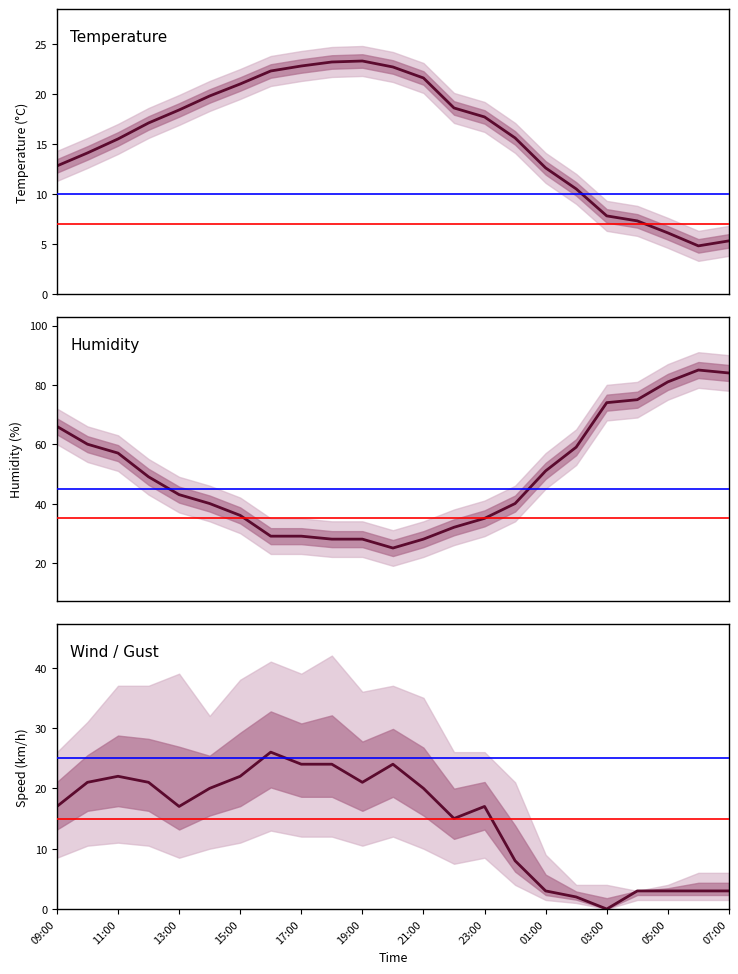

True or false: Temperature has a value of 3.3 at 11:00.

False